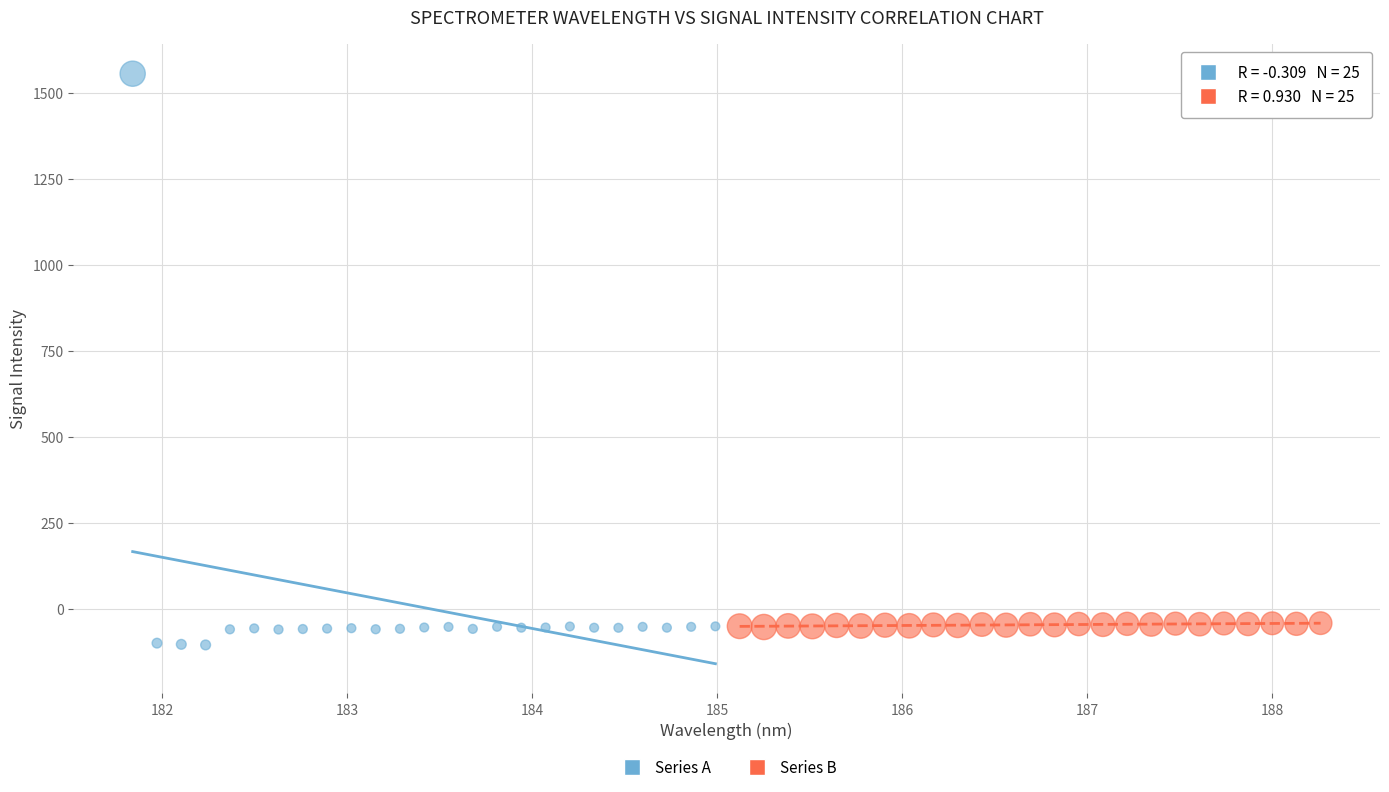

Which series contains the highest Y value?

Series A